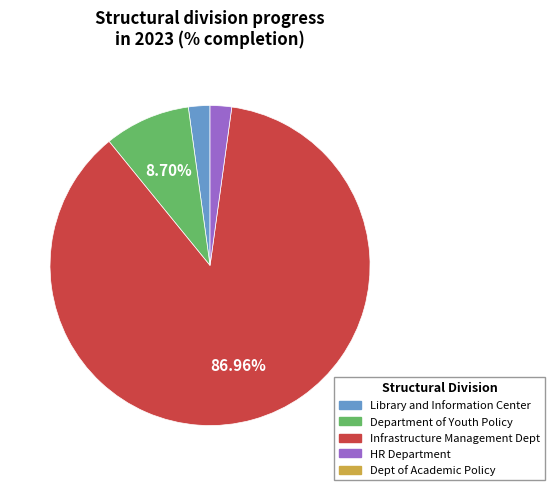

Does any single category account for the majority?

Yes